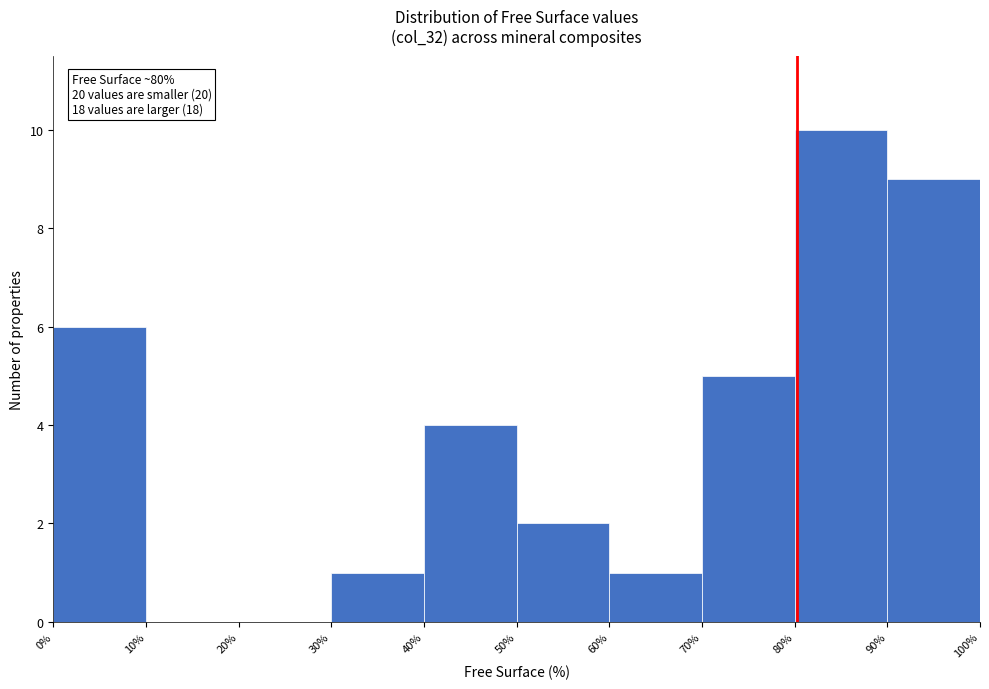

Which range on the x-axis has the tallest bar?

80% to 90%